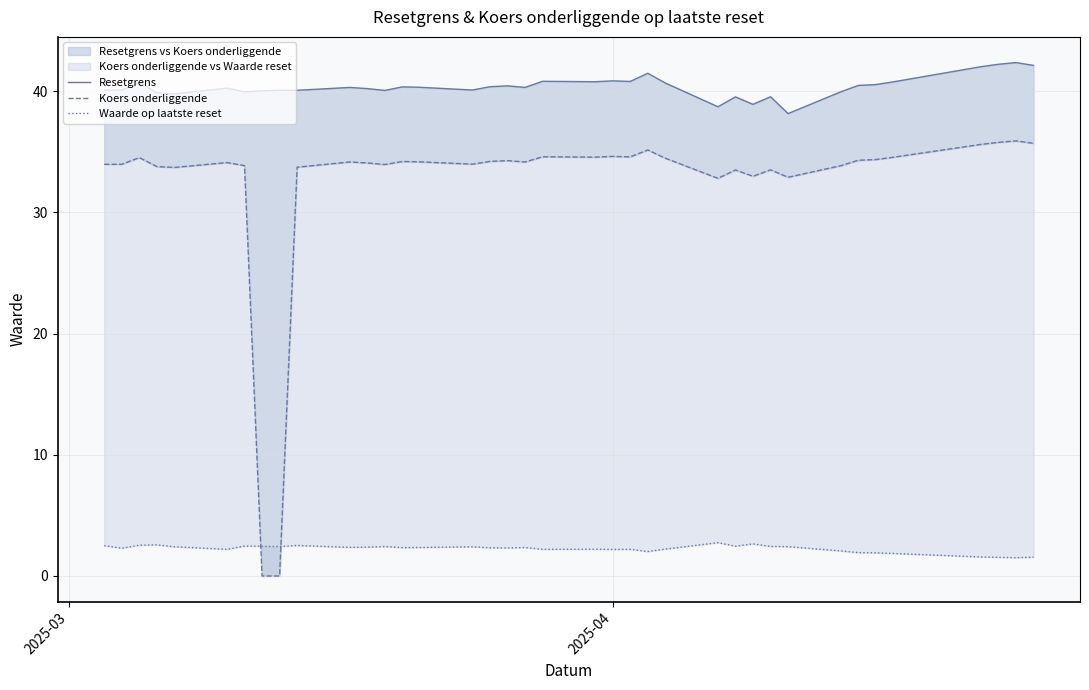

At how many categories does at least one series exceed 31?

38